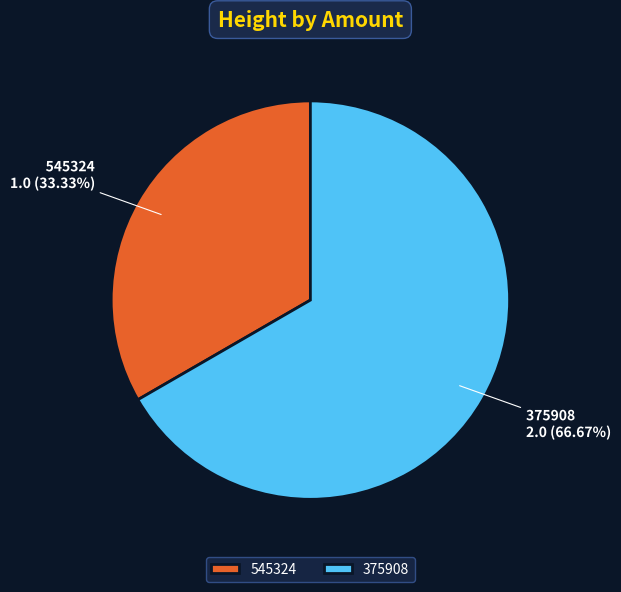

Does 545324 account for over 50% of the chart?

No